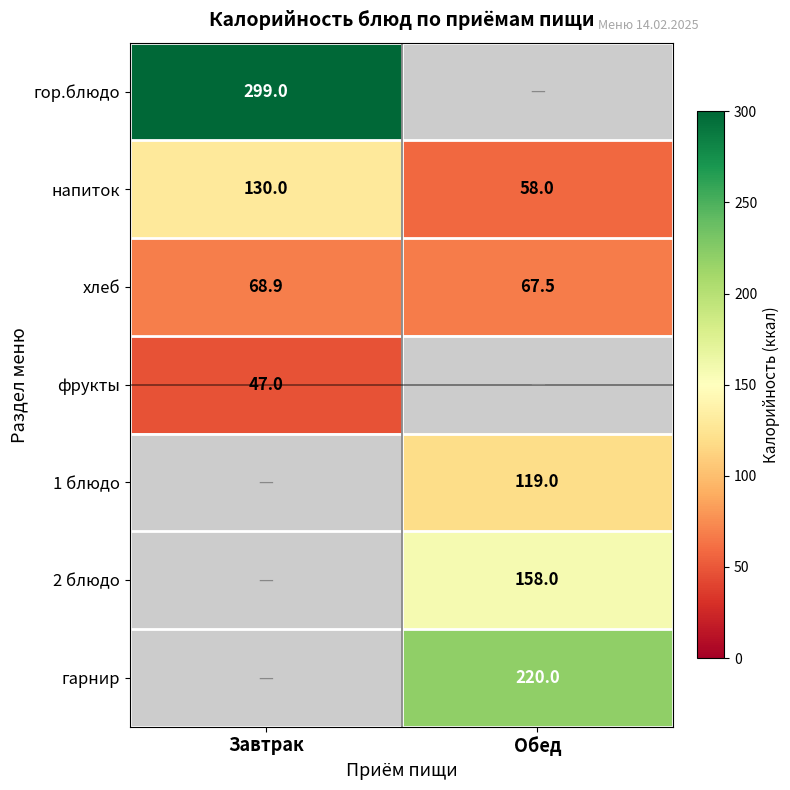

What value does the напиток series have at Обед?

58.0